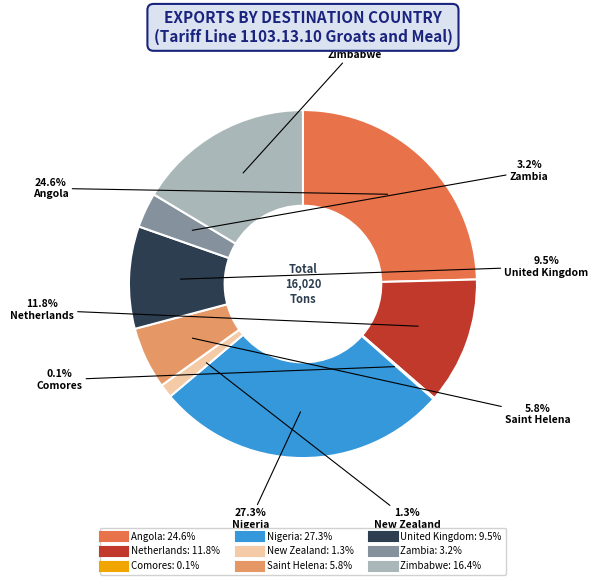

Between Netherlands and Saint Helena, which is larger?

Netherlands